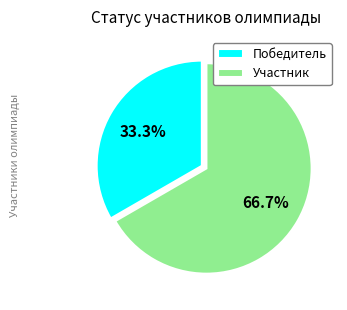

Rank the categories by value from lowest to highest.

Победитель, Участник